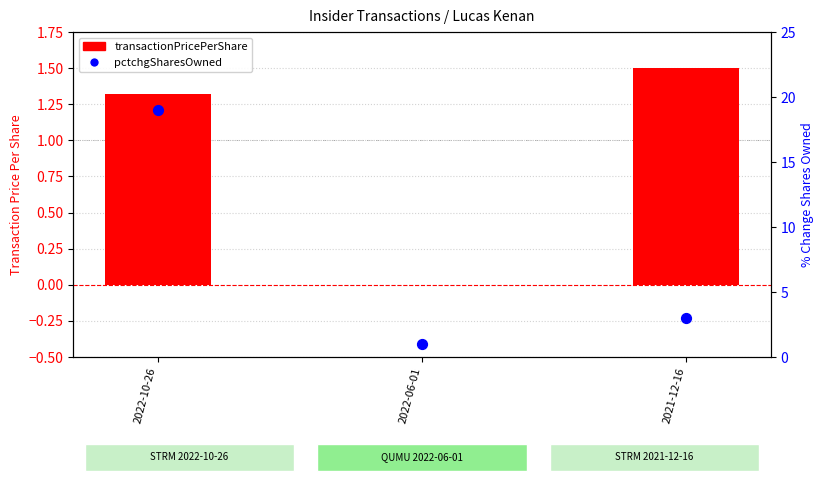

Is the value of transactionPricePerShare at 2021-12-16 greater than the value of pctchgSharesOwned at 2022-06-01?

Yes